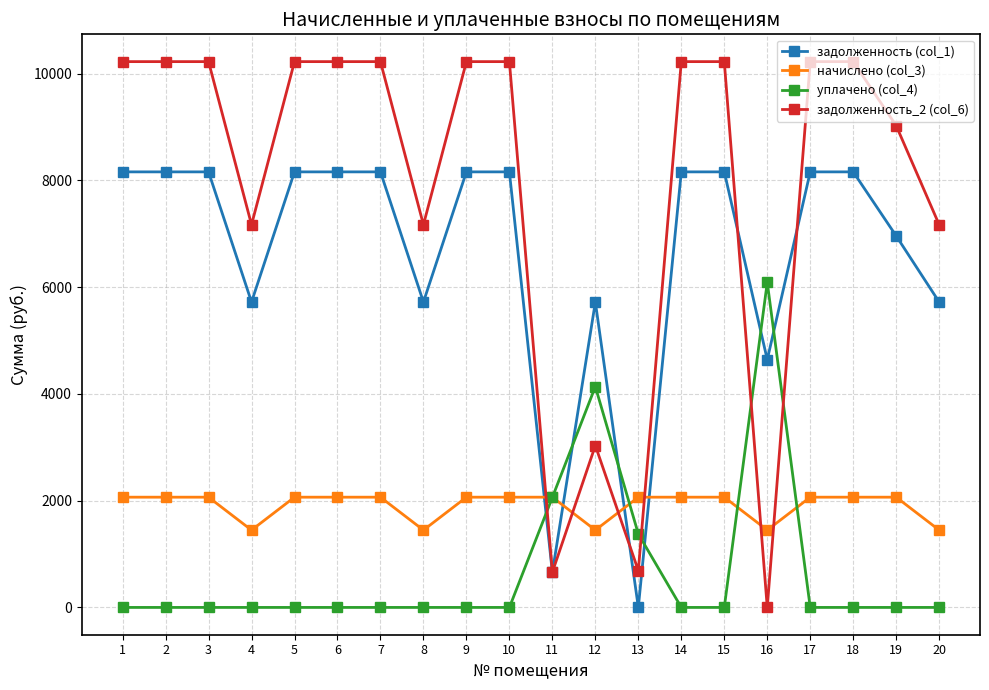

What is the maximum value shown in the chart?

10225.5